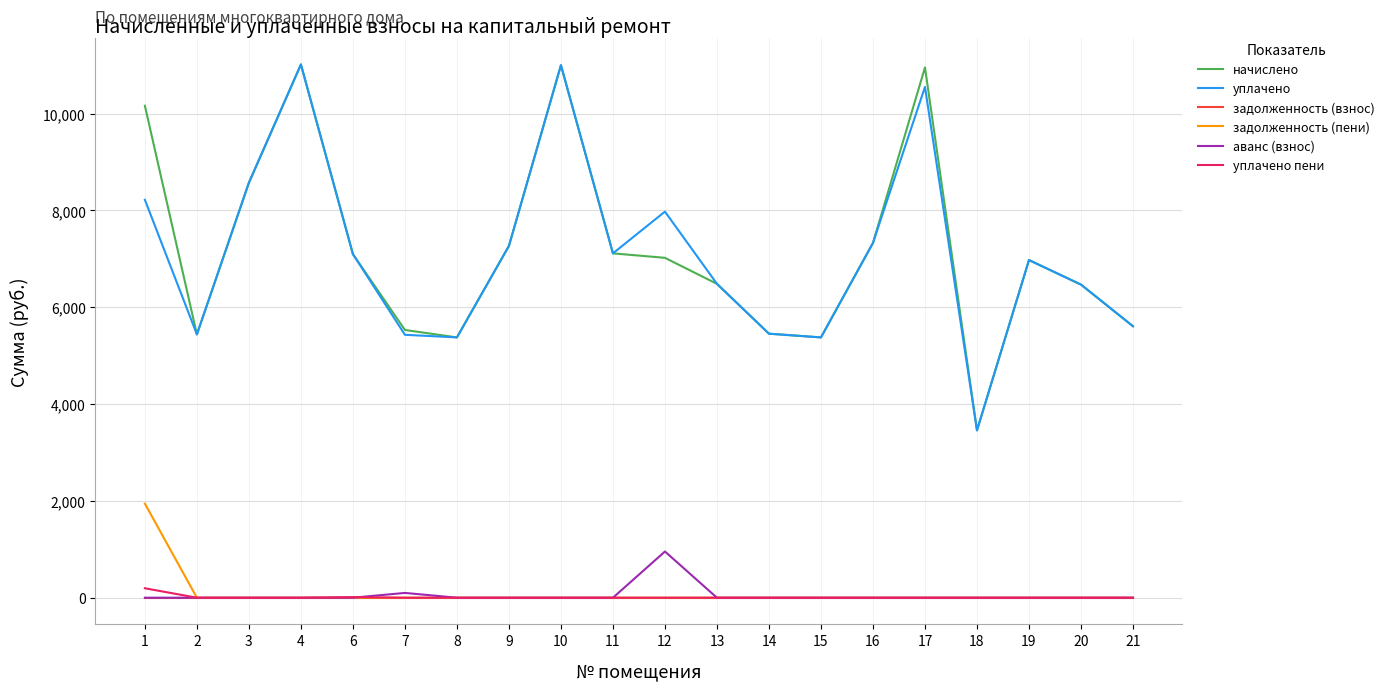

True or false: уплачено and уплачено пени intersect in this chart.

False